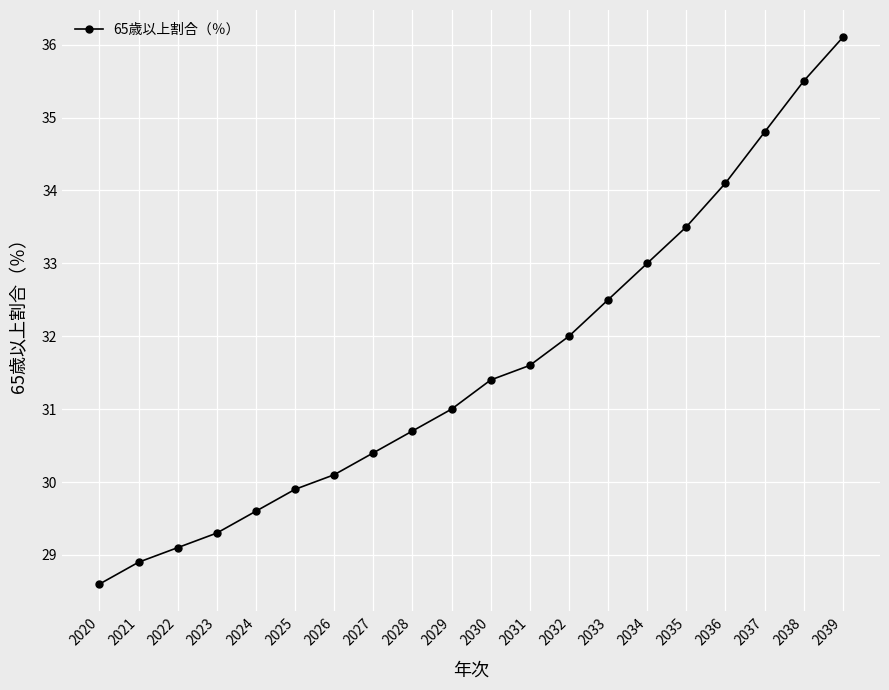

Is it true that the value at 2025 is 9.6?

False